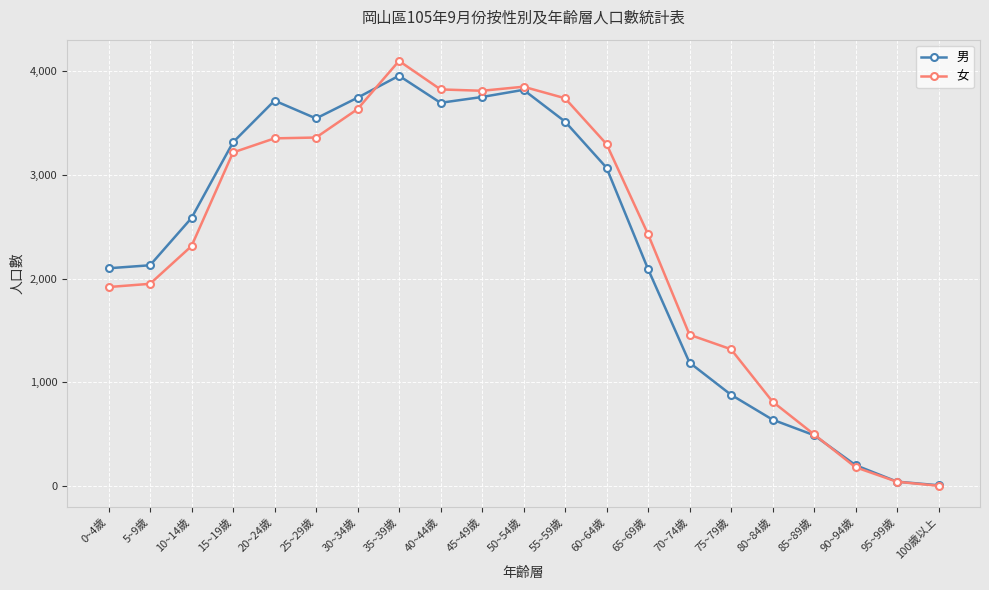

Which series has the largest range (max minus min)?

女